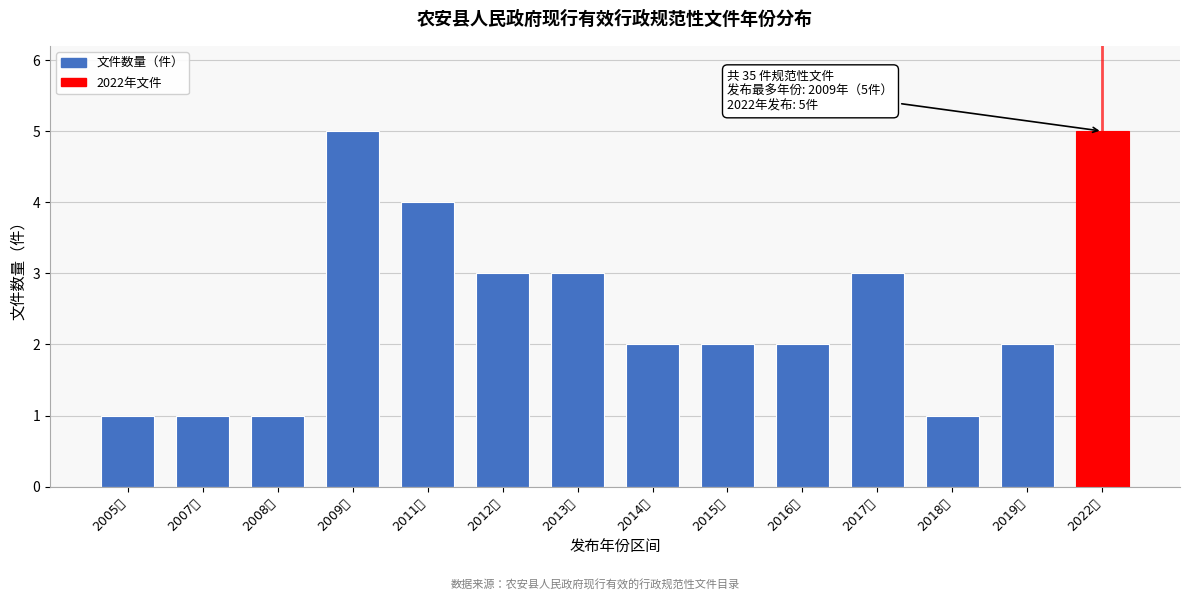

Reading left to right, what are all the values shown in this chart?

2005年=1	2007年=1	2008年=1	2009年=5	2011年=4	2012年=3	2013年=3	2014年=2	2015年=2	2016年=2	2017年=3	2018年=1	2019年=2	2022年=5